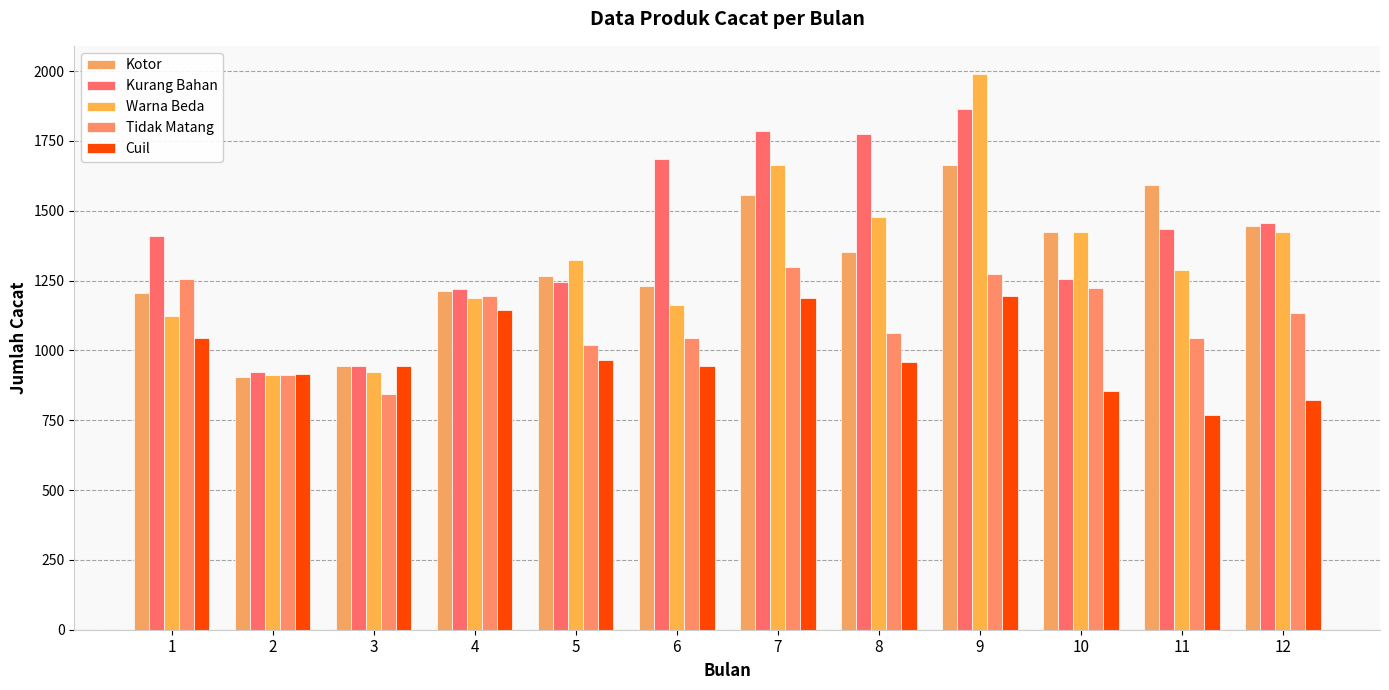

Which series has the largest total across all categories?

Kurang Bahan